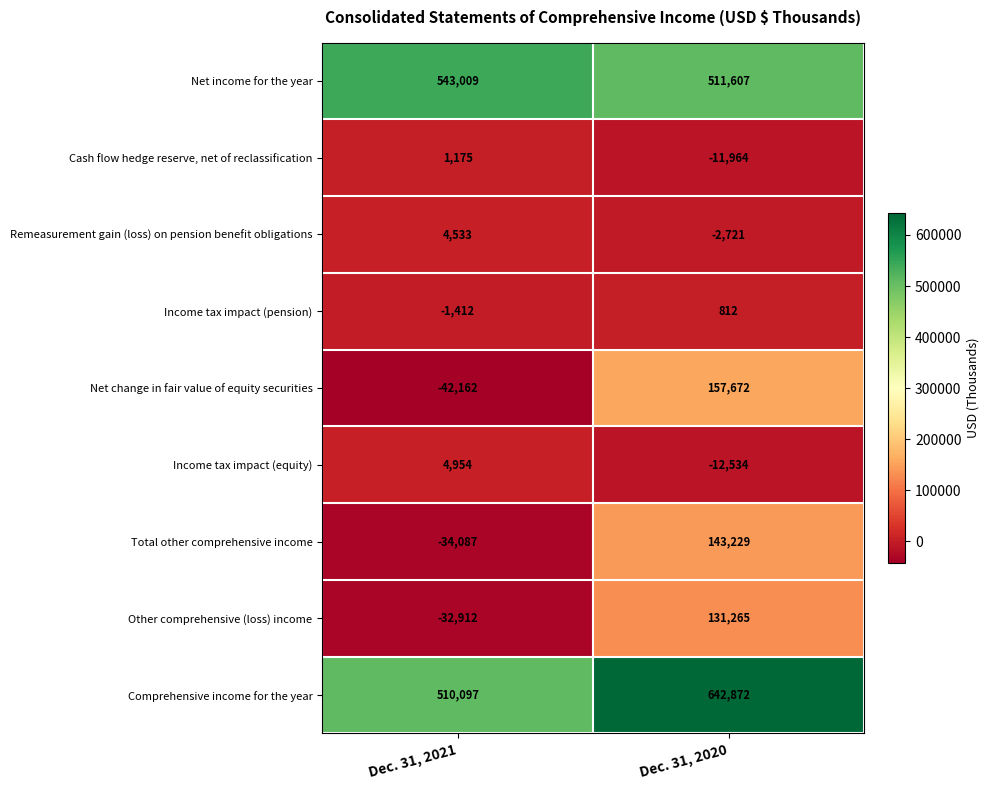

How many values in the Cash flow hedge reserve, net of reclassification series are below 1175?

1